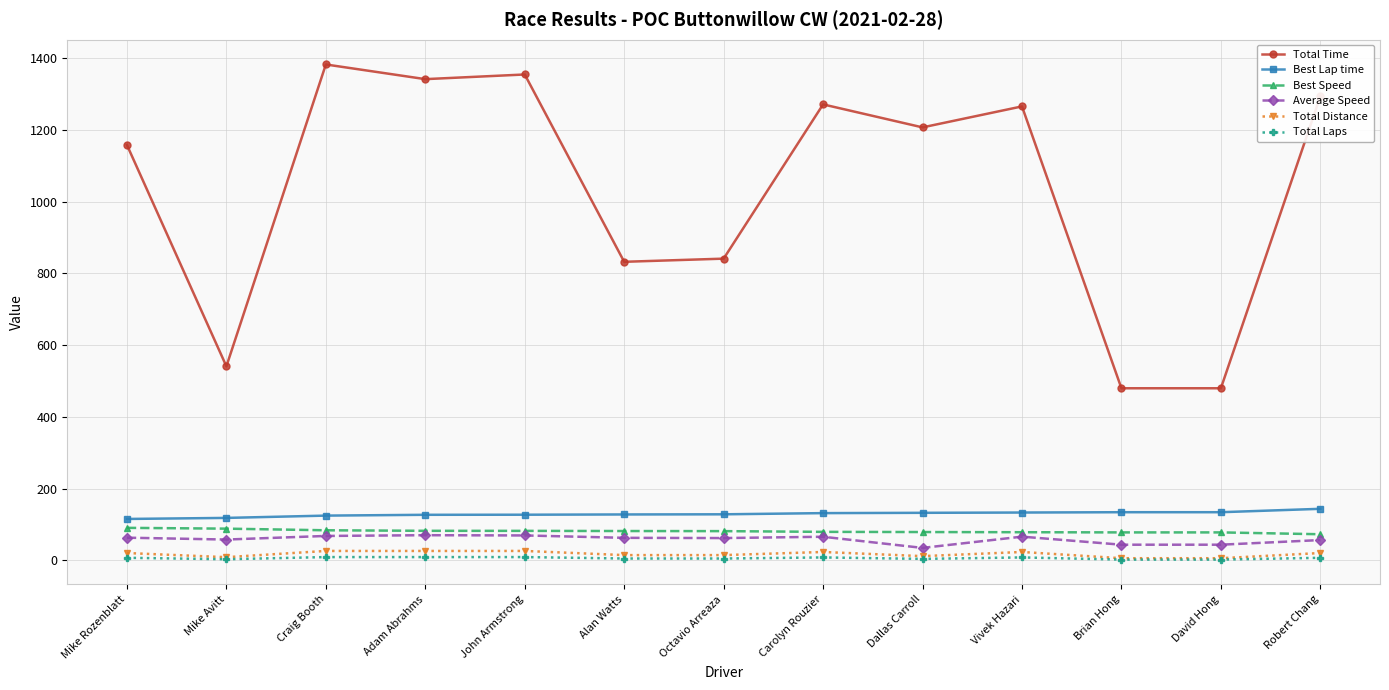

How many Total Laps values are between 4 and 8?

7